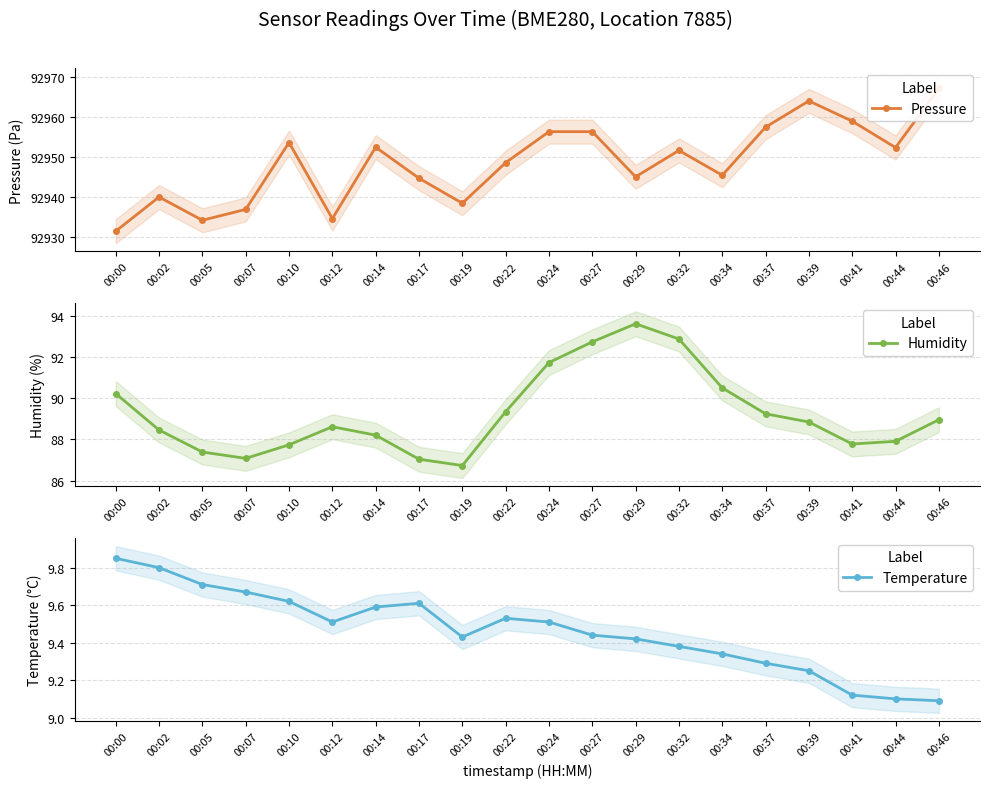

The Humidity series shows 45.8 at 00:10. True or false?

False